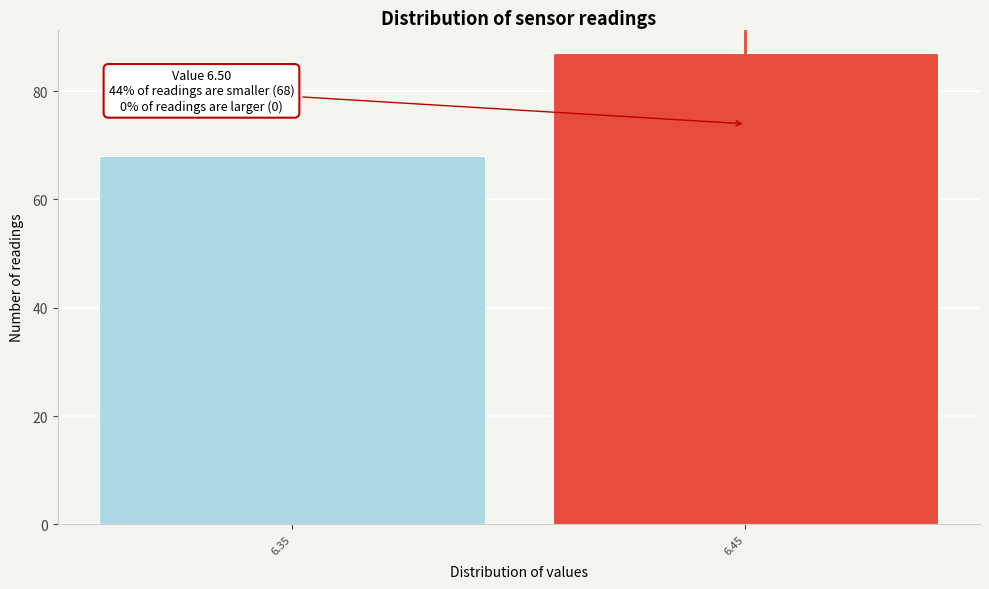

Reading left to right, list all the values displayed in this chart.

6.35=68	6.45=87